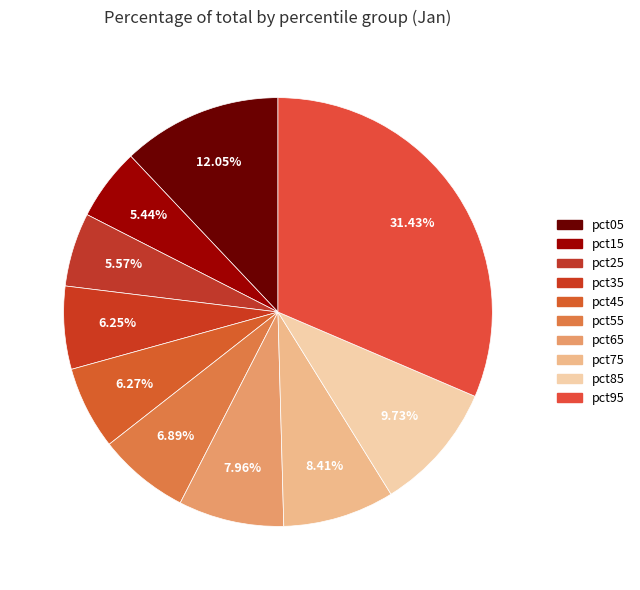

What is the smallest slice in the pie chart?

pct15